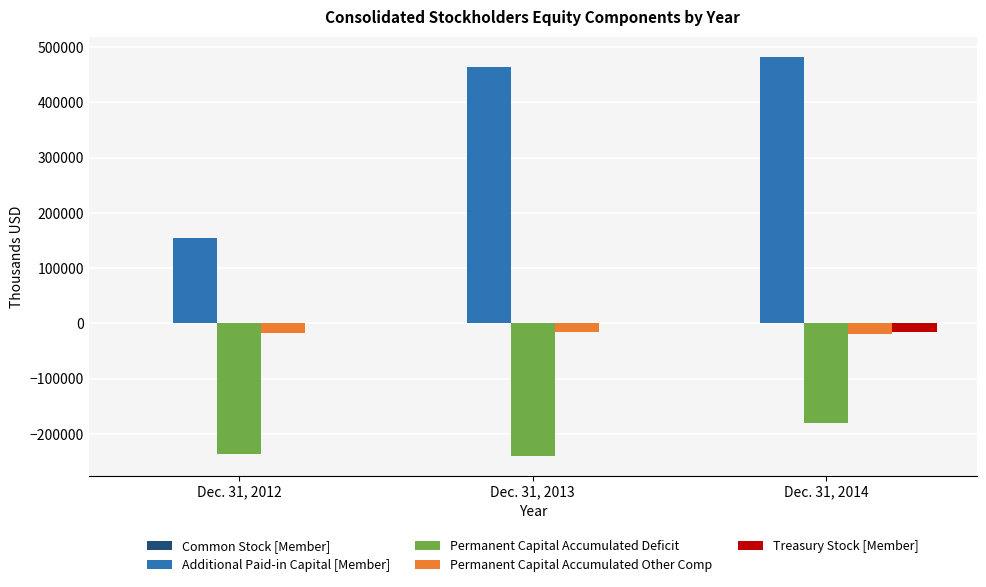

The value of Permanent Capital Accumulated Deficit at Dec. 31, 2014 is -261902. True or false?

False